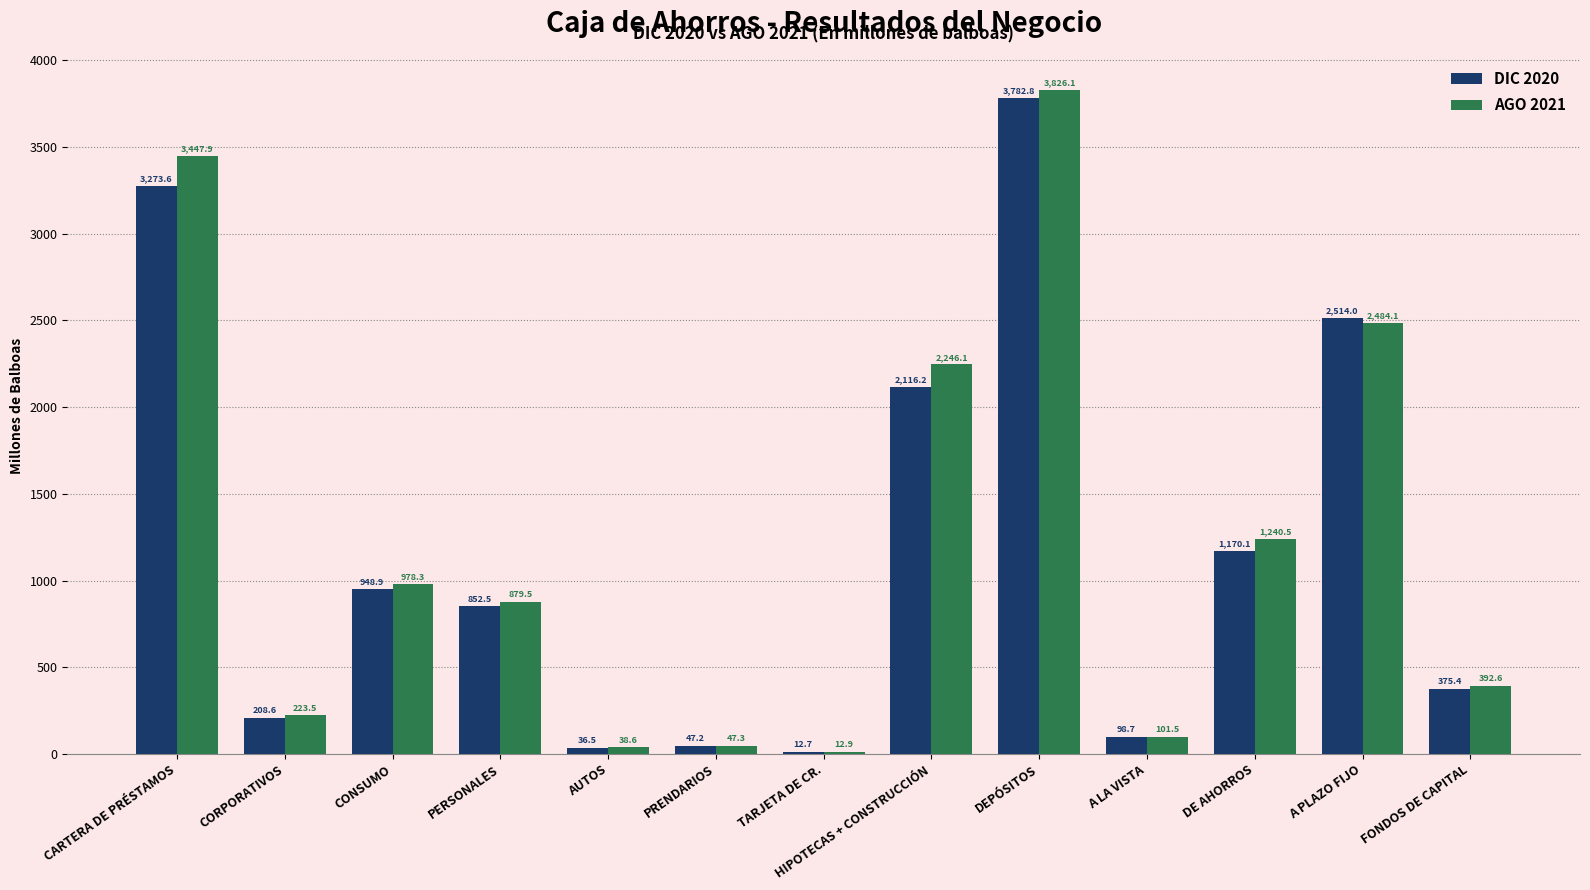

Is the value of DIC 2020 at TARJETA DE CR. greater than the value of AGO 2021 at A PLAZO FIJO?

No